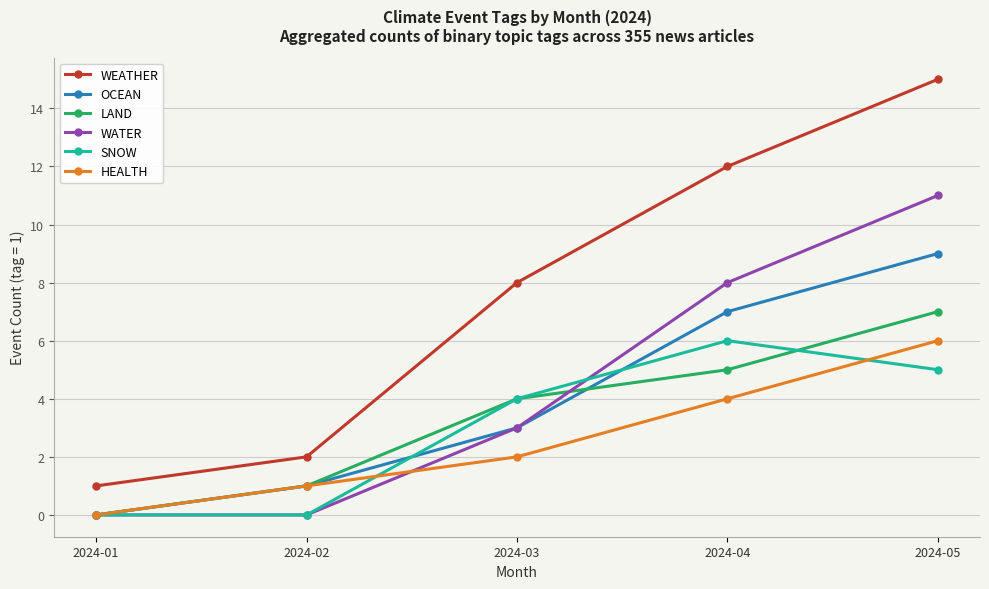

What is the difference between the second highest and minimum values in the WATER series?

8